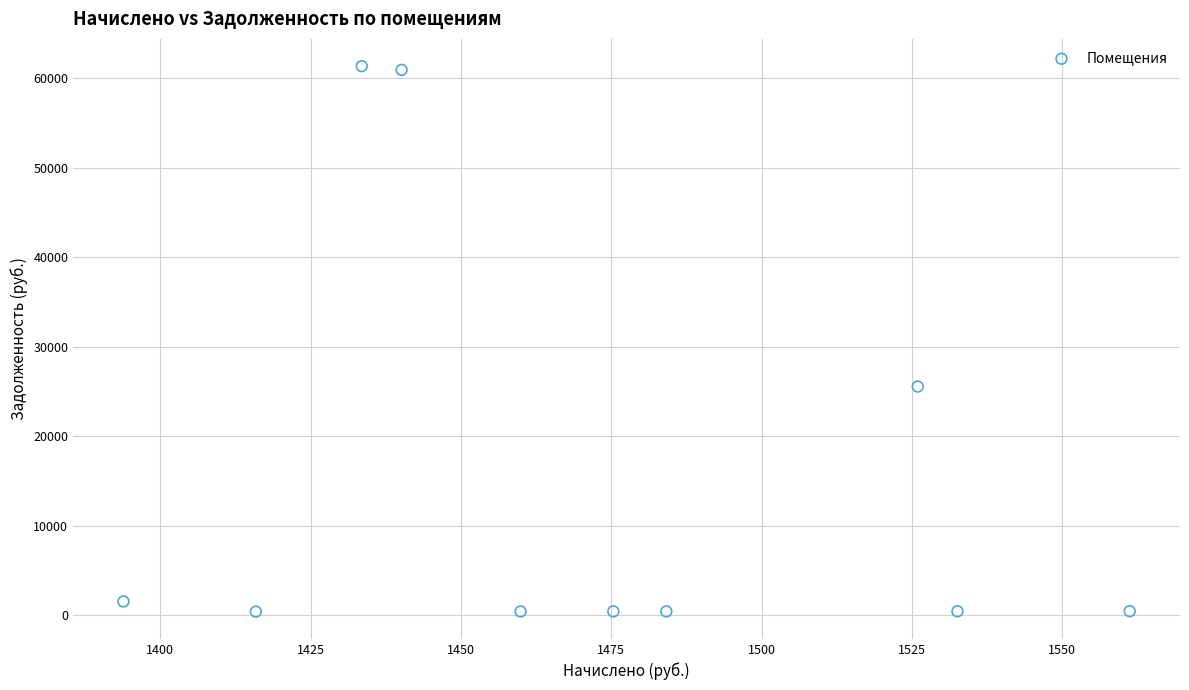

What is the range of Y values (max minus min)?

60950.0